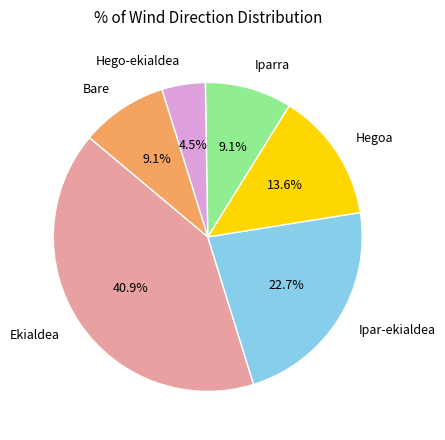

Which category has the smallest portion of the pie?

Hego-ekialdea